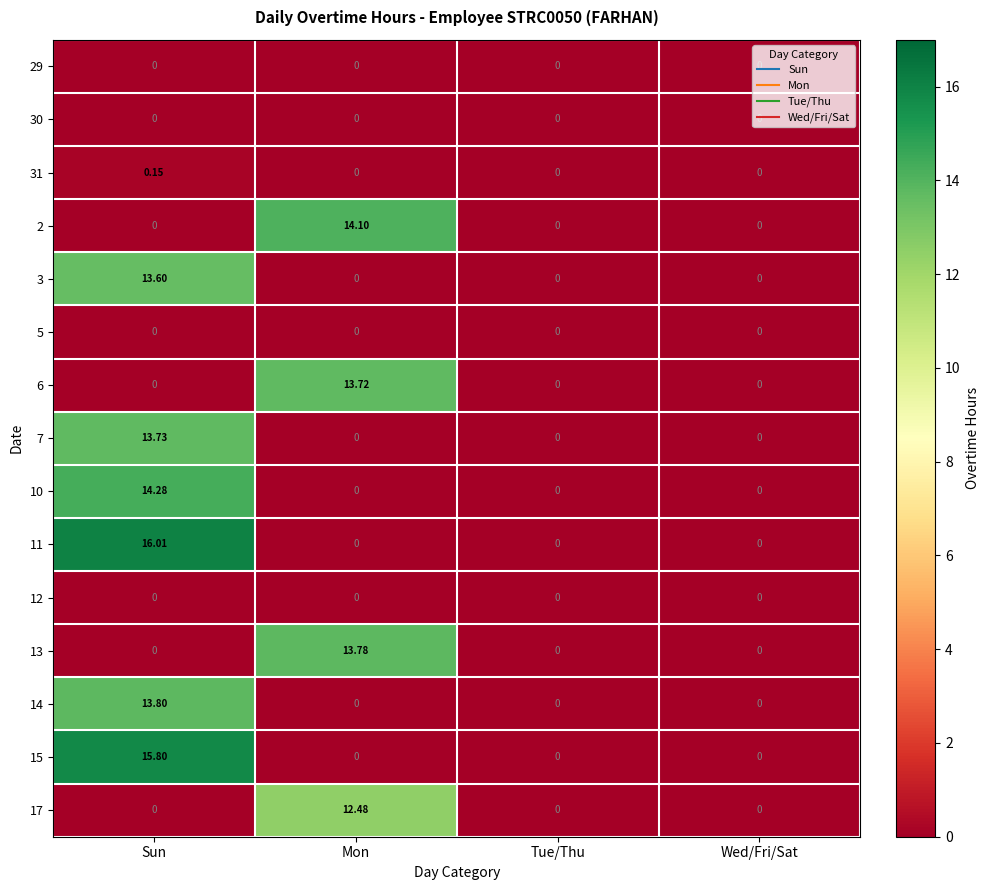

What is the total value across all series at Mon?

54.1